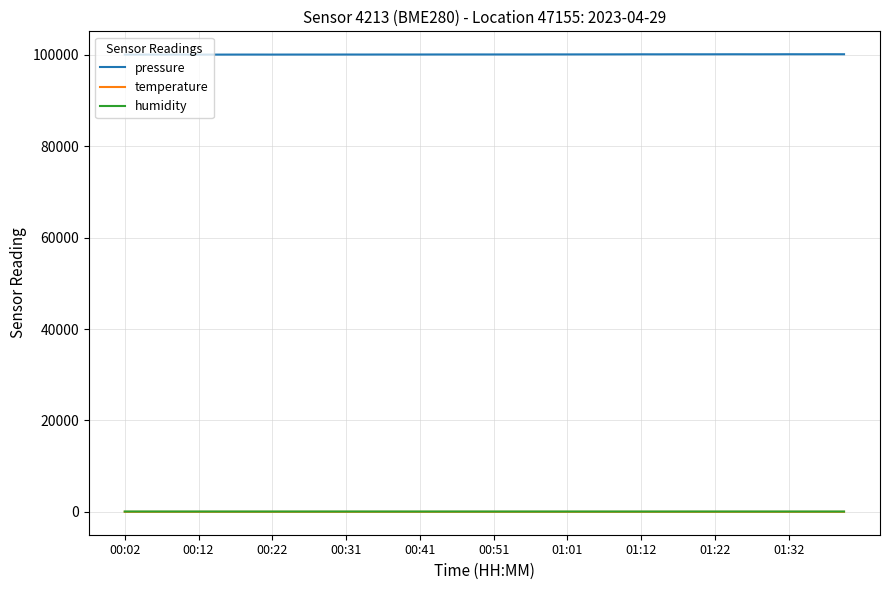

True or false: humidity and pressure intersect in this chart.

False